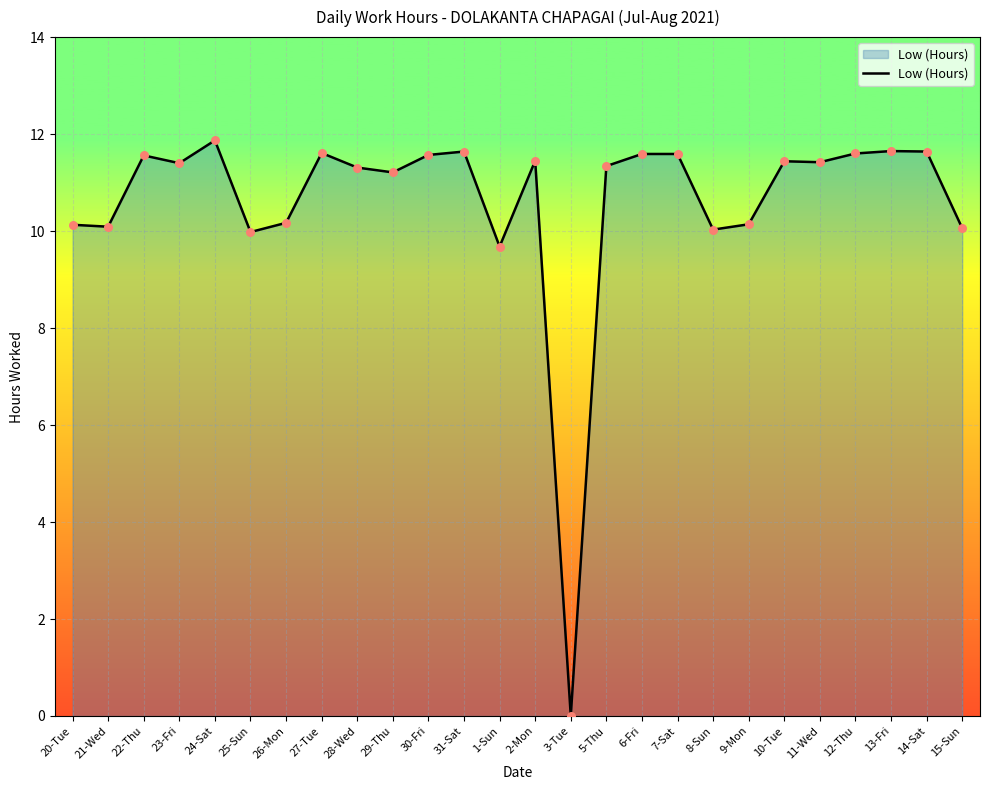

Approximately how many times larger is the value at 30-Fri compared to 1-Sun?

1.2